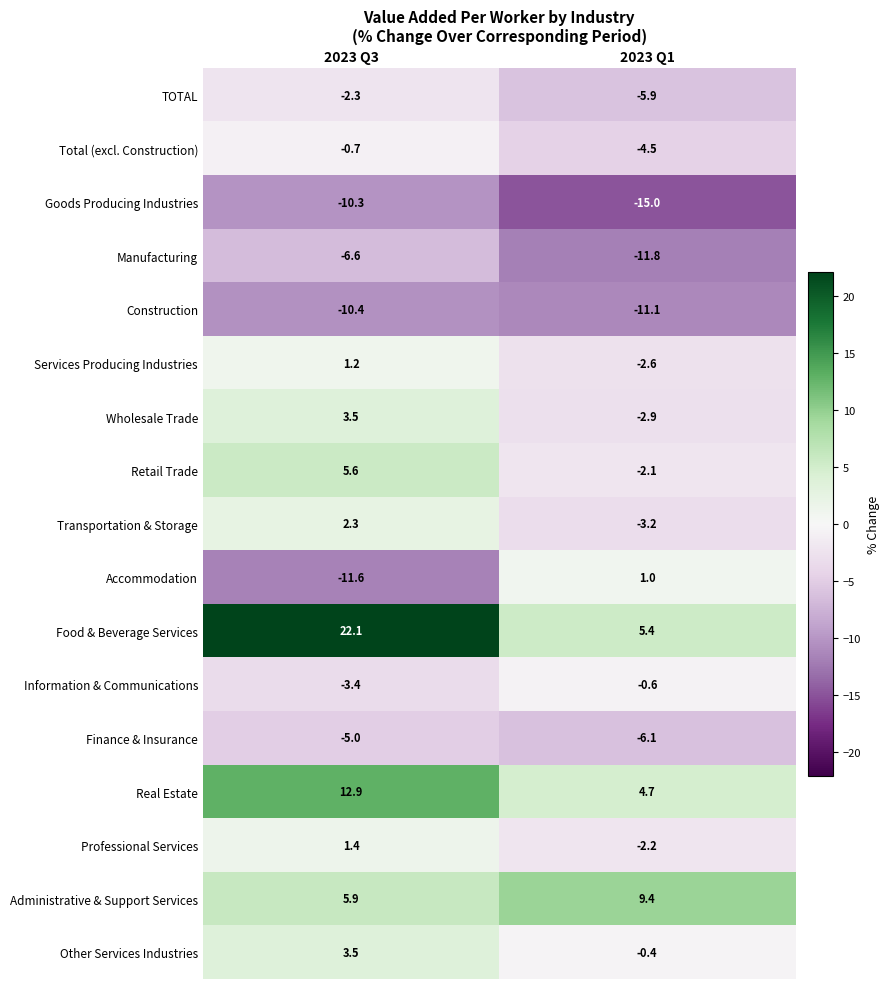

The value of Manufacturing at 2023 Q3 is -6.6. True or false?

True